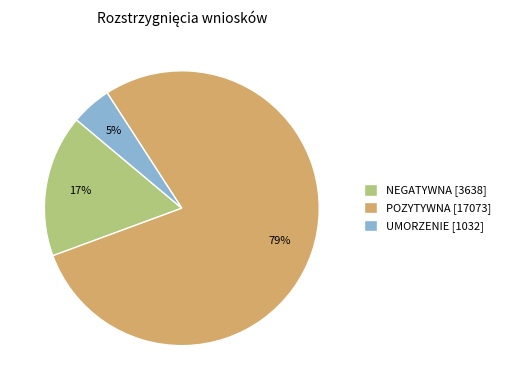

Is it true that NEGATYWNA [3638] is 24% of the pie?

False